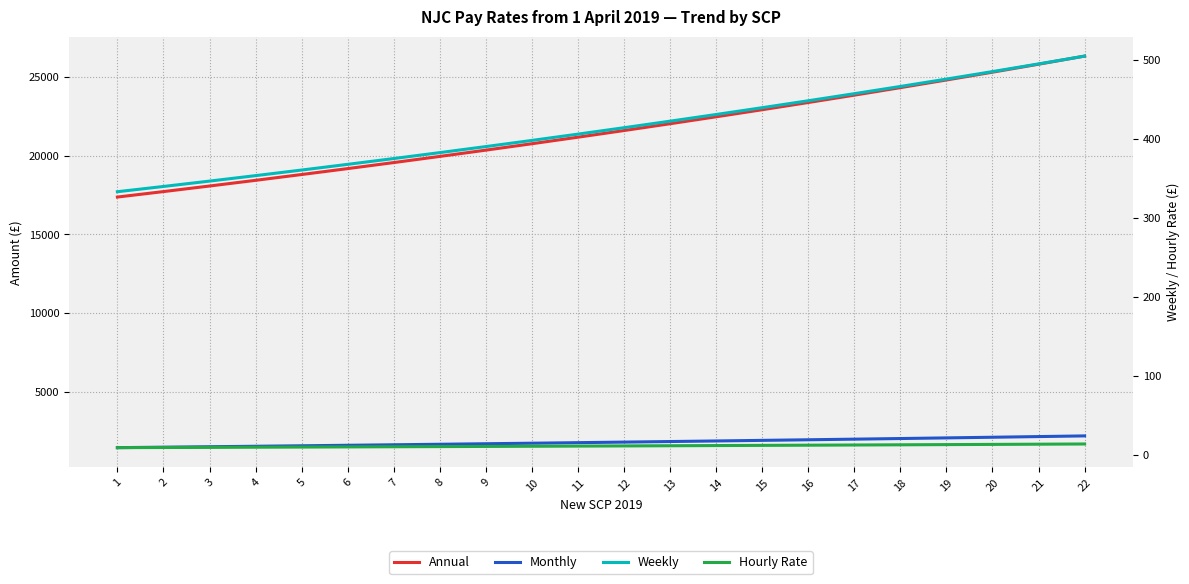

What is the value of the Annual point at the 14th from the left?

22462.0